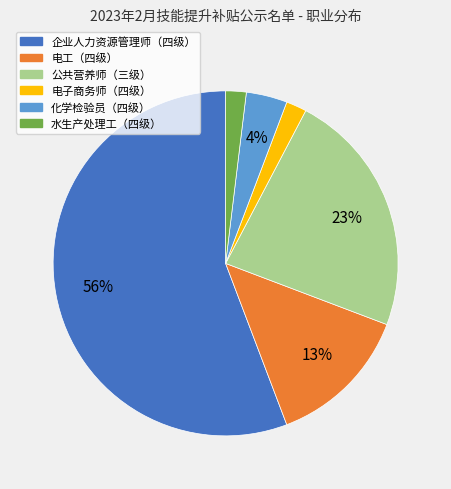

What is the largest slice in the pie chart?

企业人力资源管理师（四级）